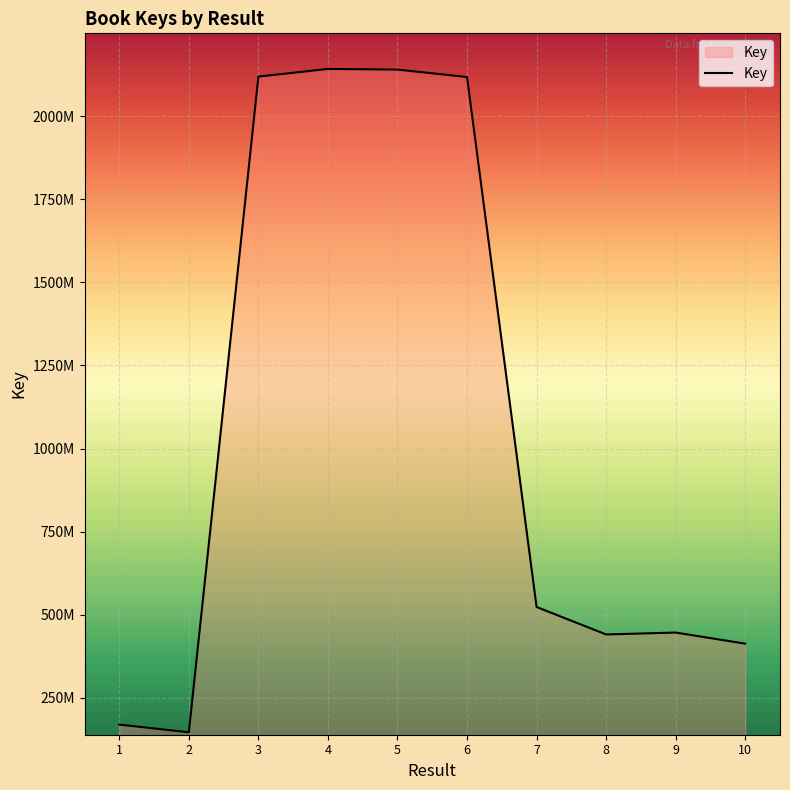

Reading left to right, list all the values displayed in this chart.

1=169123640	2=145935536	3=2119388302	4=2142556678	5=2140567262	6=2118180348	7=523014170	8=440420135	9=446131958	10=412737891